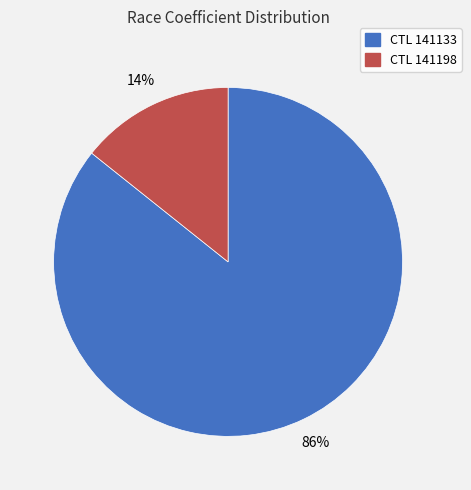

To the nearest percent, what is the average slice percentage?

50%